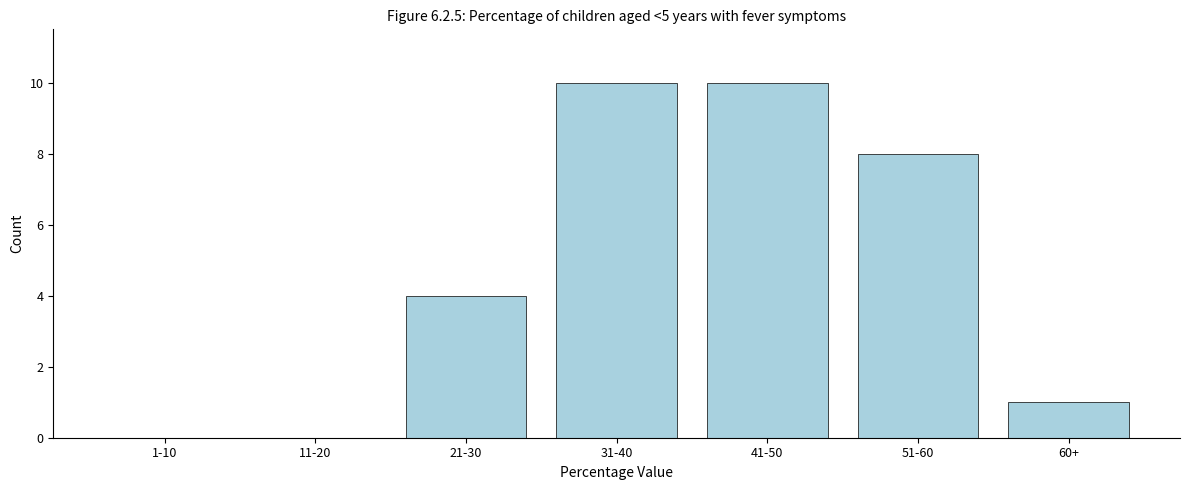

Reading left to right, extract all data points from this chart.

1-10=0	11-20=0	21-30=4	31-40=10	41-50=10	51-60=8	60+=1